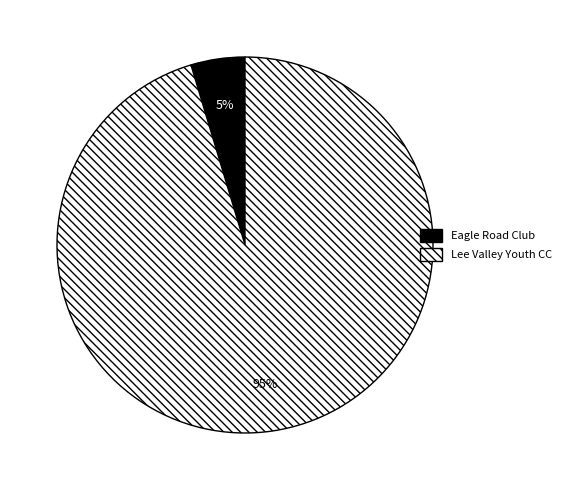

How many slices are in this pie chart?

2